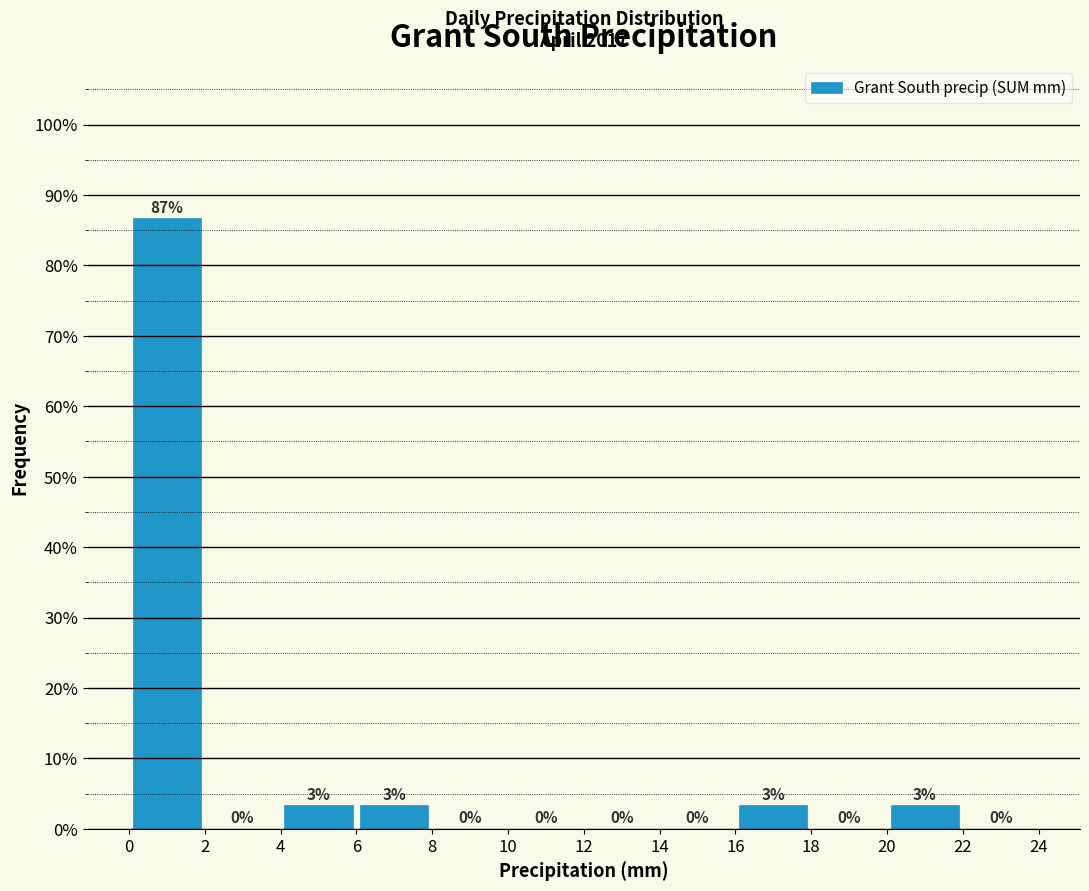

Which range on the x-axis has the tallest bar?

0 to 2